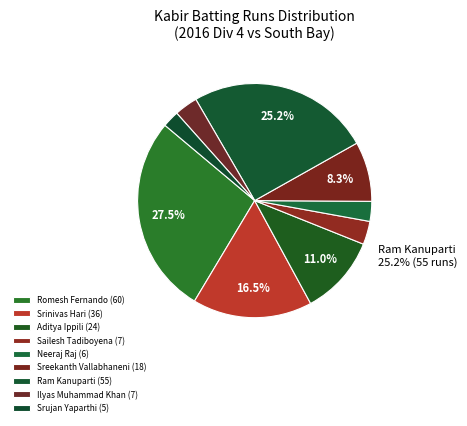

What is the smallest slice in the pie chart?

Srujan Yaparthi